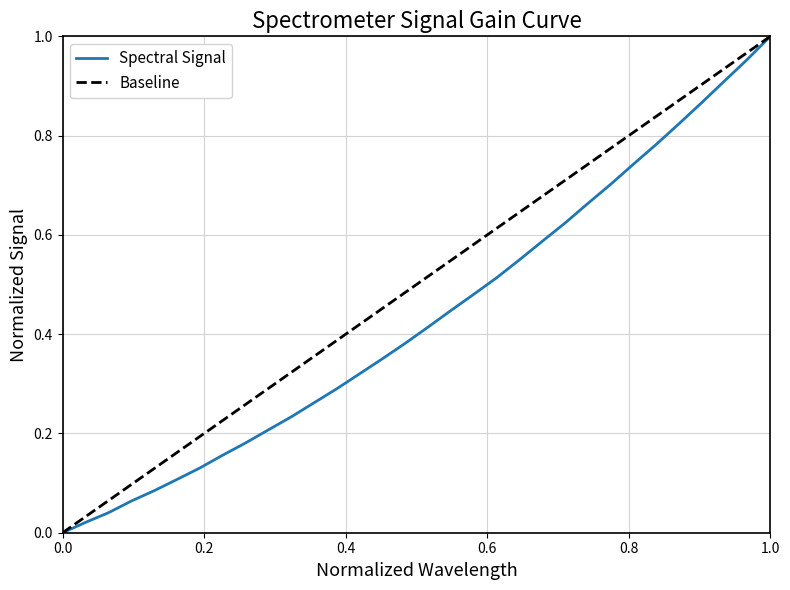

Reading left to right, list all the values displayed in this chart.

0.0	0.0	0.0	0.1	0.1	0.1	0.1	0.2	0.2	0.2	0.2	0.3	0.3	0.3	0.4	0.4	0.4	0.4	0.5	0.5	0.5	0.6	0.6	0.7	0.7	0.7	0.8	0.8	0.9	0.9	1.0	1.0